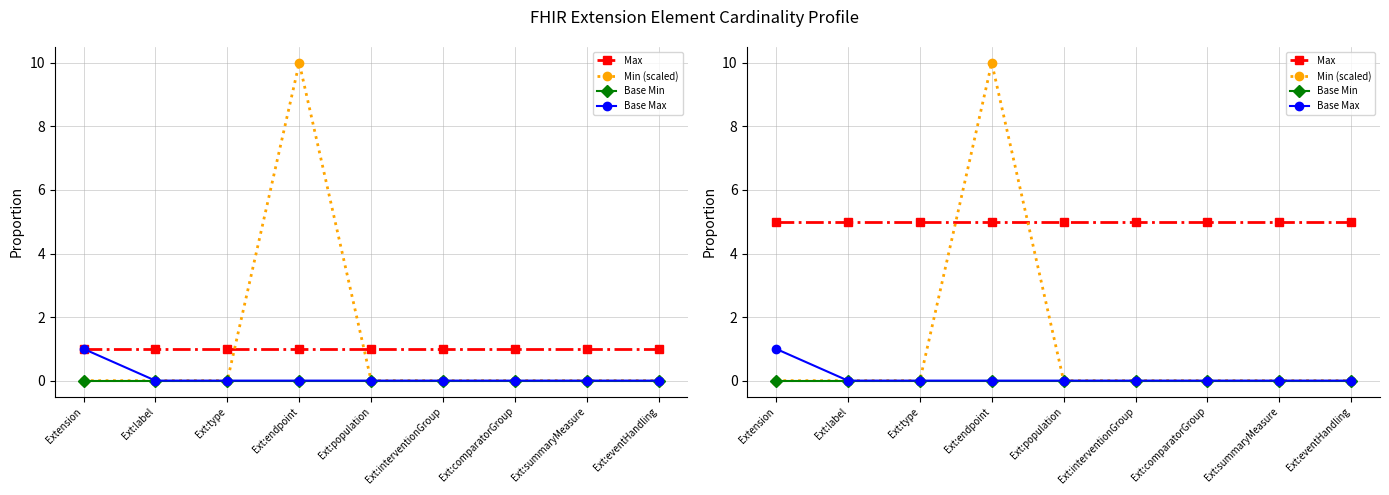

What is the label of the 4th point from the right?

Ext:interventionGroup